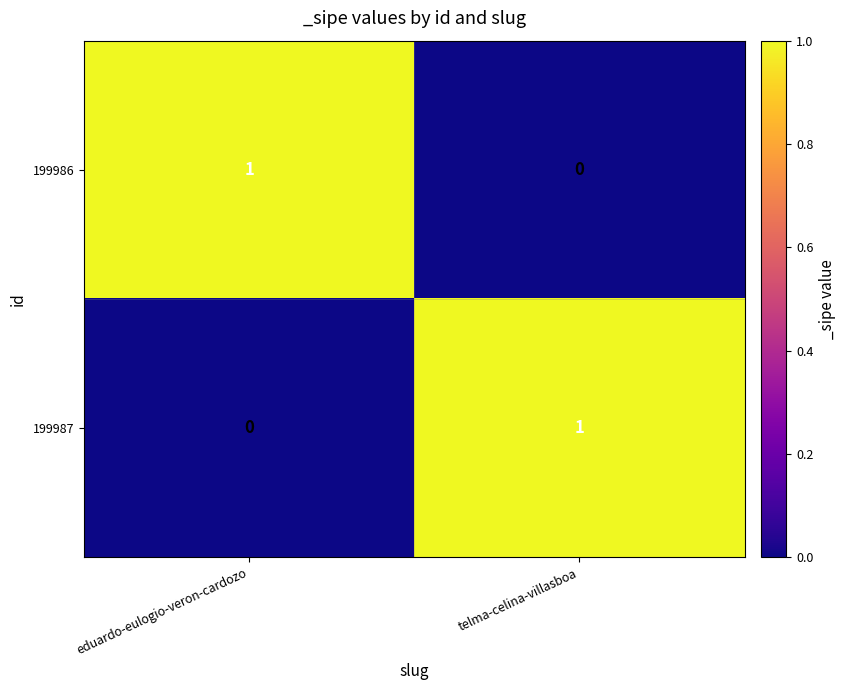

Where is 199987 nearest to the value 0?

eduardo-eulogio-veron-cardozo